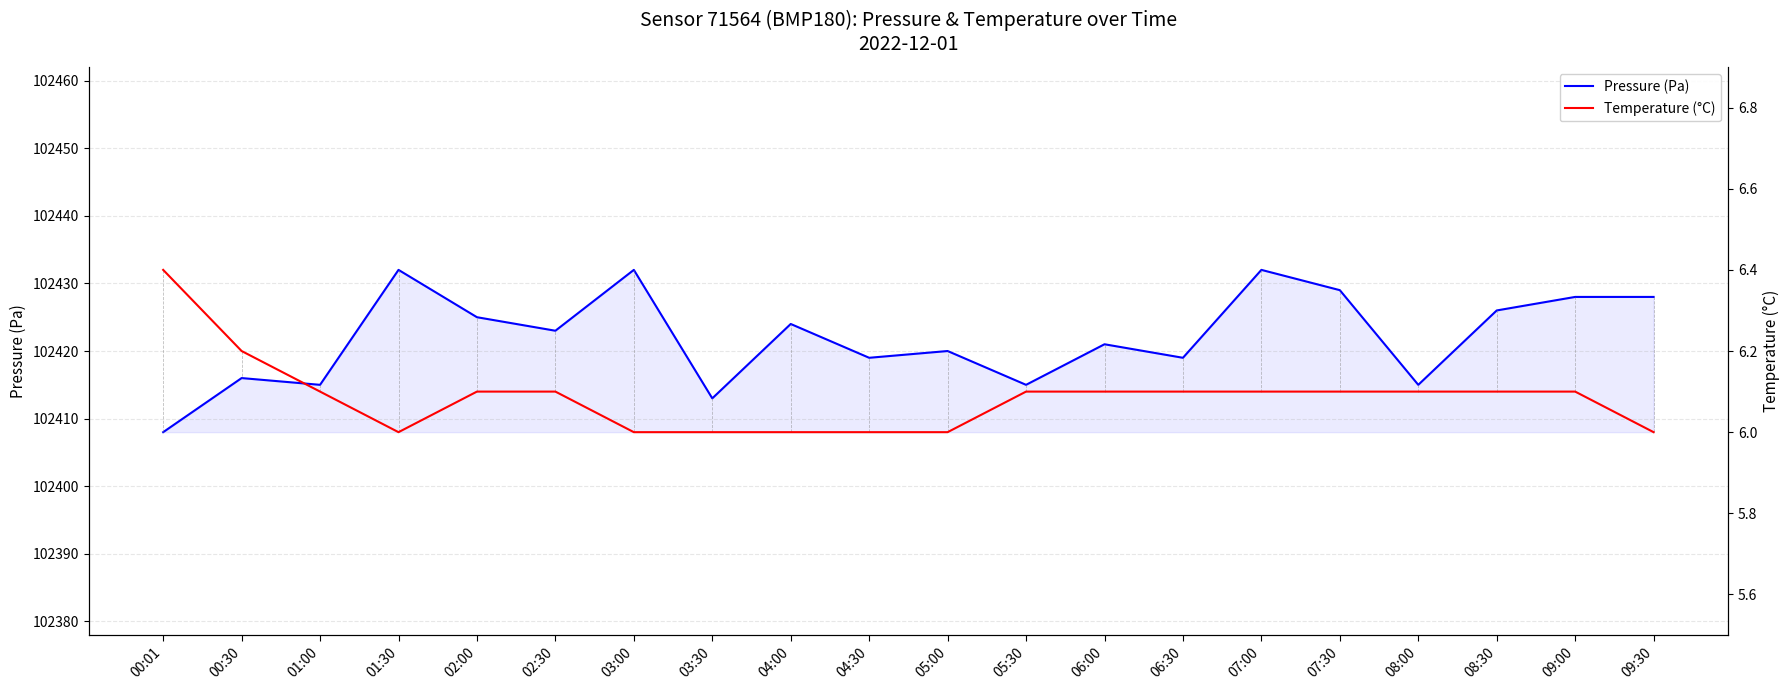

How many data points does each series have?

20